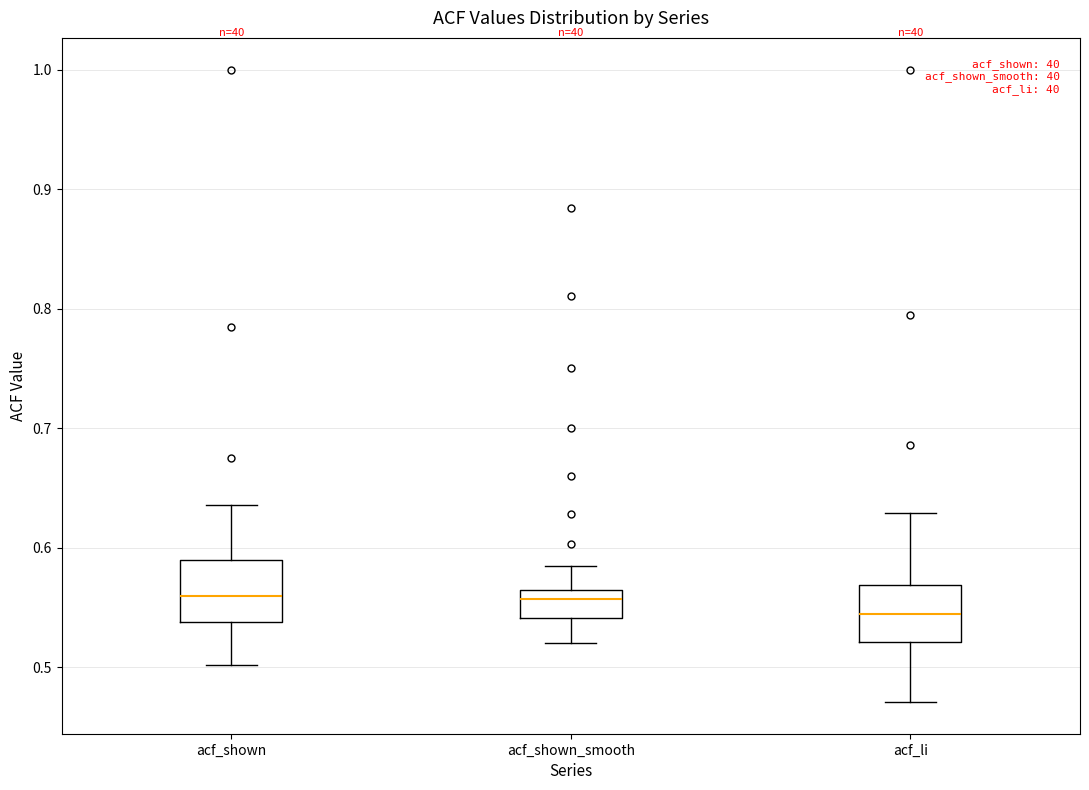

Reading left to right, read every box against the y-axis: the position of its median line, the range the box covers, and the ends of its whiskers. The values are not printed on the chart, so give them approximately, as read against the axis.

acf_shown: median 0.56, box 0.54 to 0.59, whiskers 0.50 to 0.64
acf_shown_smooth: median 0.56, box 0.54 to 0.57, whiskers 0.52 to 0.59
acf_li: median 0.54, box 0.52 to 0.57, whiskers 0.47 to 0.63